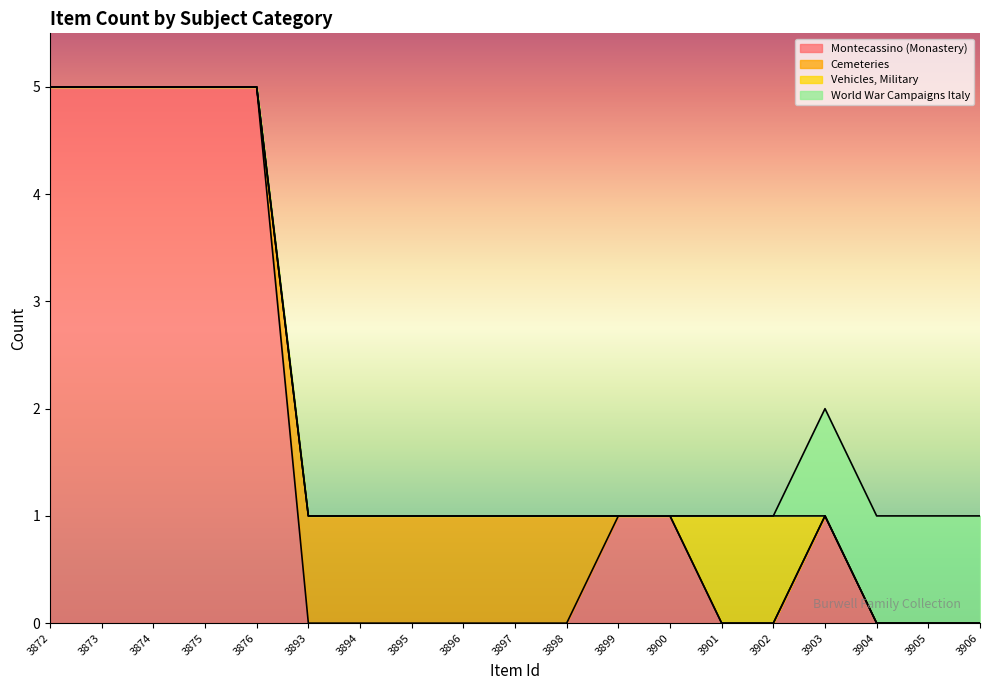

True or false: World War Campaigns Italy and Montecassino (Monastery) cross at least once.

False